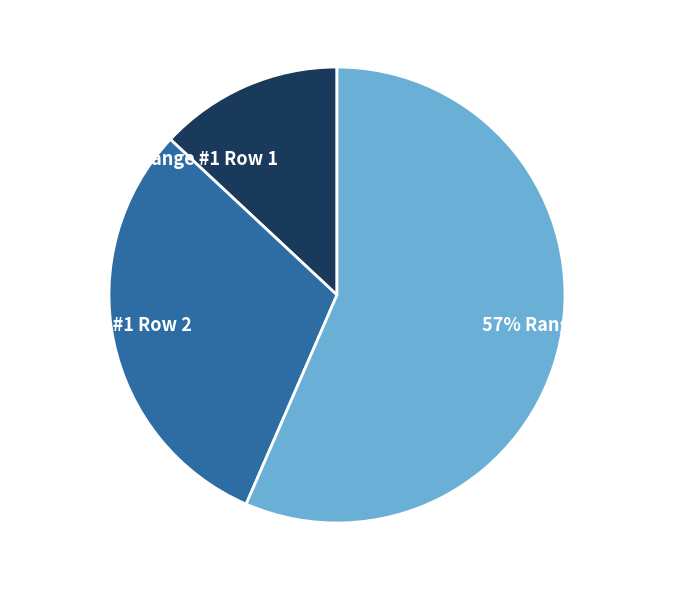

To the nearest percent, what is the average slice percentage?

33%